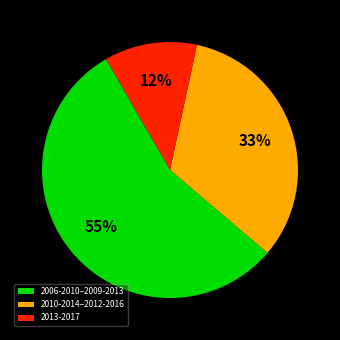

To the nearest percent, what percentage of the pie is 2013-2017?

12%